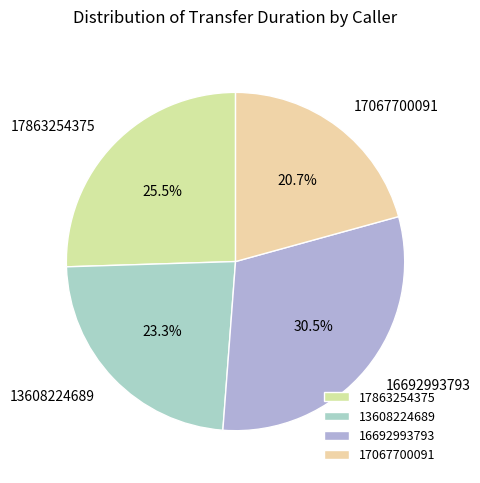

Is there any slice that represents more than half of the pie?

No